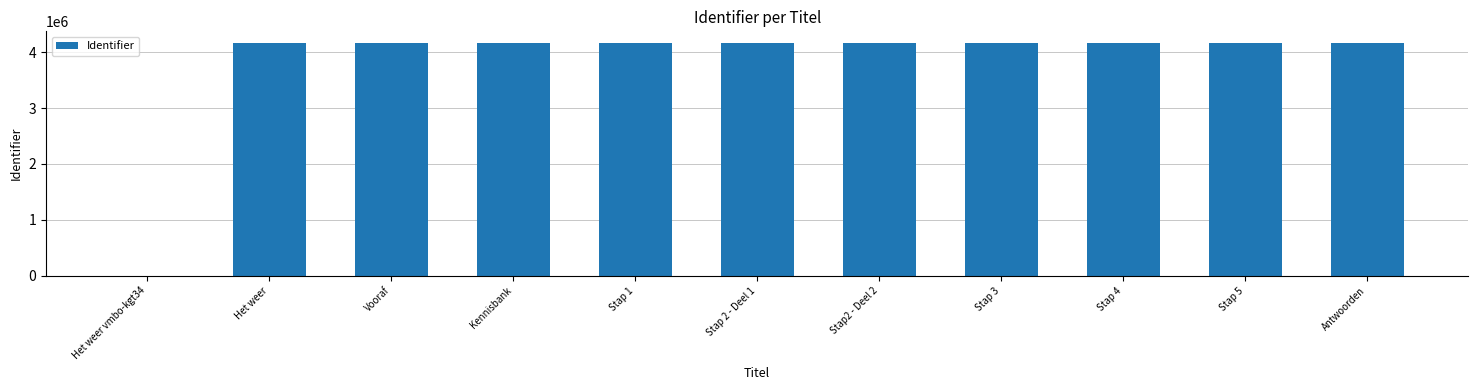

Does the chart contain stacked bars?

No